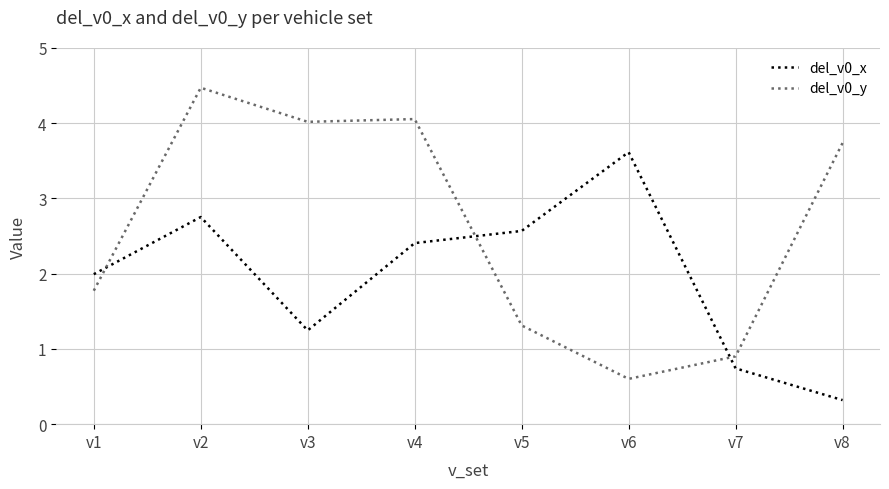

Count the number of categories in the chart.

8